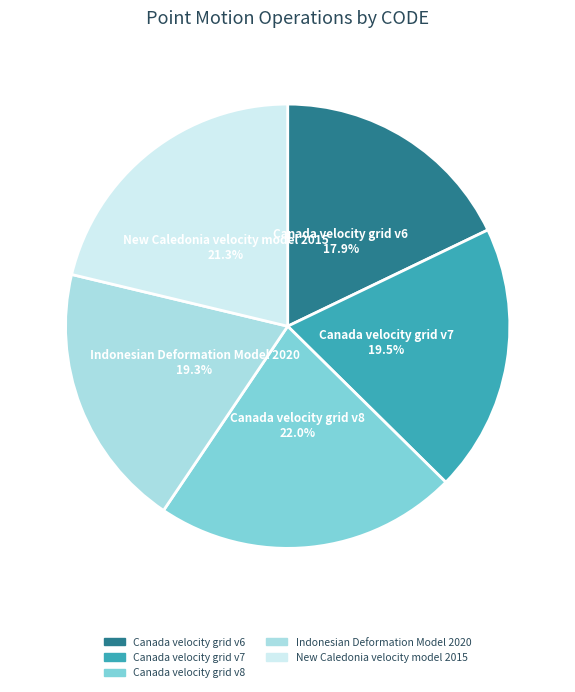

Combined, what portion of the pie is Canada velocity grid v7 and Indonesian Deformation Model 2020?

38.8%